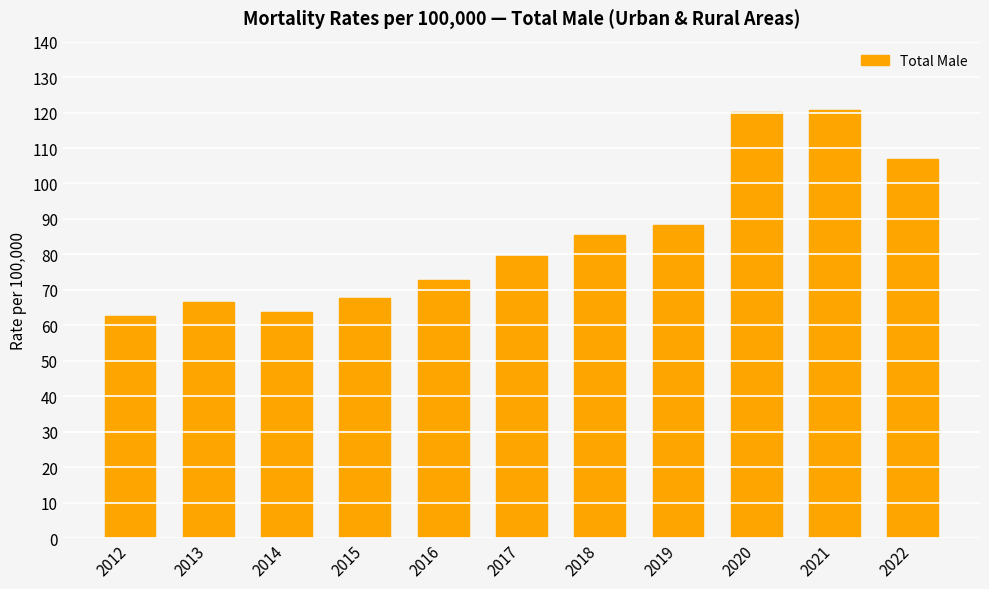

True or false: the data shows 72.7 at 2016.

True